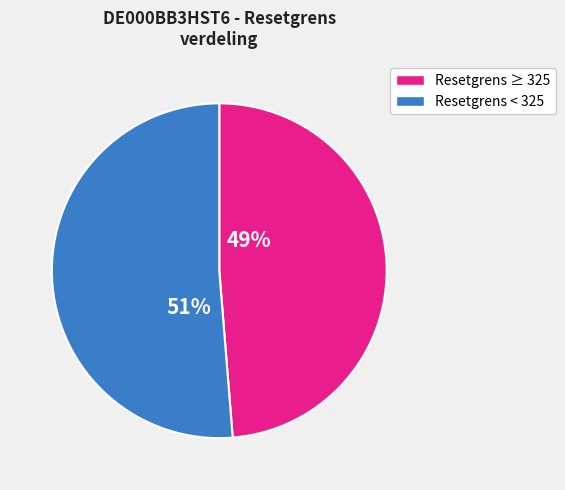

Is there any slice that represents more than half of the pie?

Yes